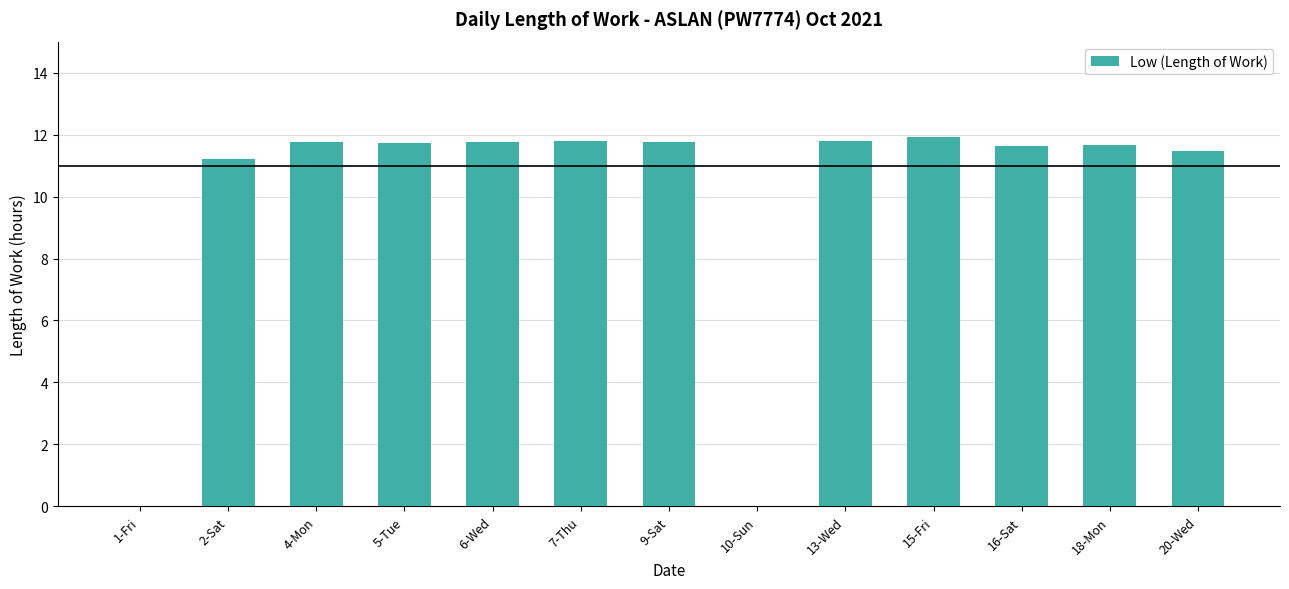

Is it true that the value at 10-Sun is 0.0?

True